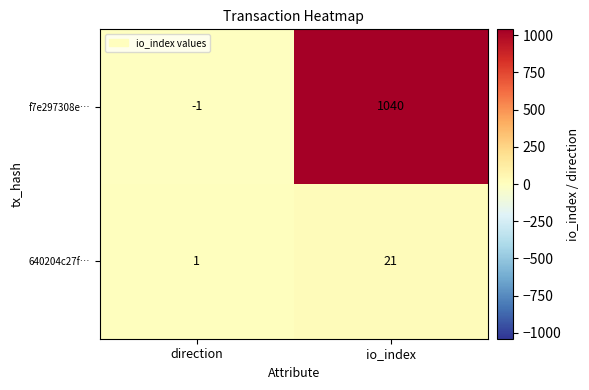

What is the sum of the 640204c27f… values at direction and io_index?

22